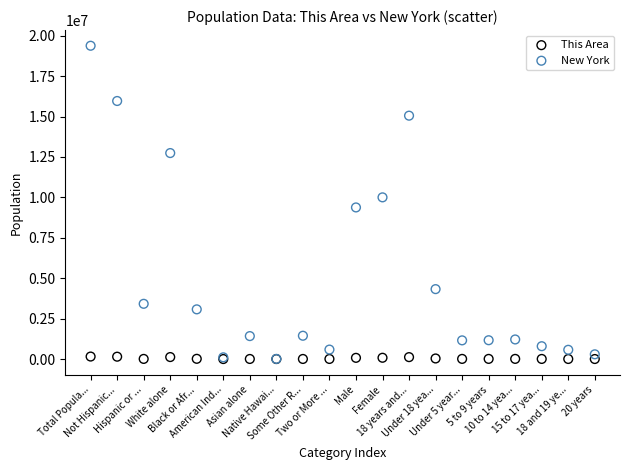

What are all the series names shown in the legend?

This Area, New York